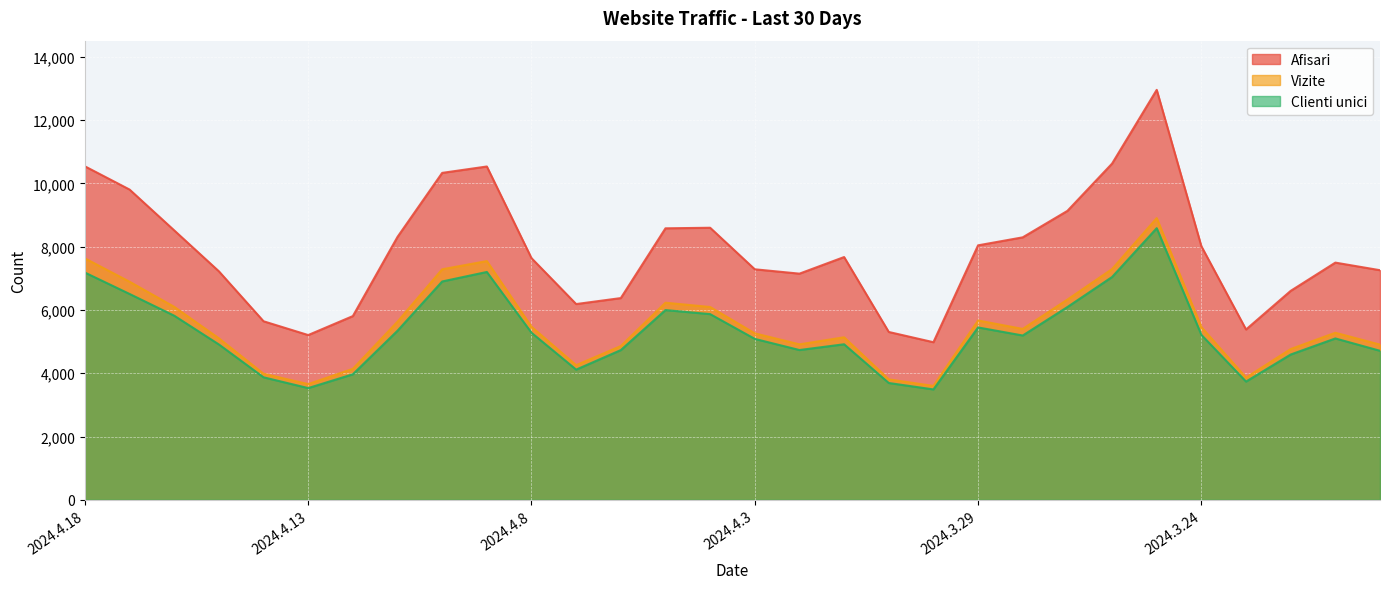

True or false: Afisari has more than 2 points higher than both neighbors.

True